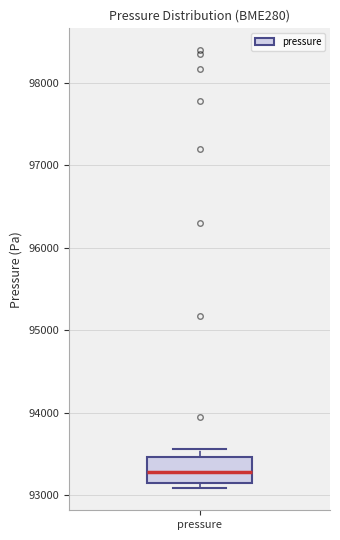

Transcribe this box plot: give where the median line is, the range the box spans, and where the two whiskers end, as read against the y-axis. The values are not printed on the chart, so give them approximately, as read against the axis.

median 93300, box 93200 to 93500, whiskers 93100 to 93600